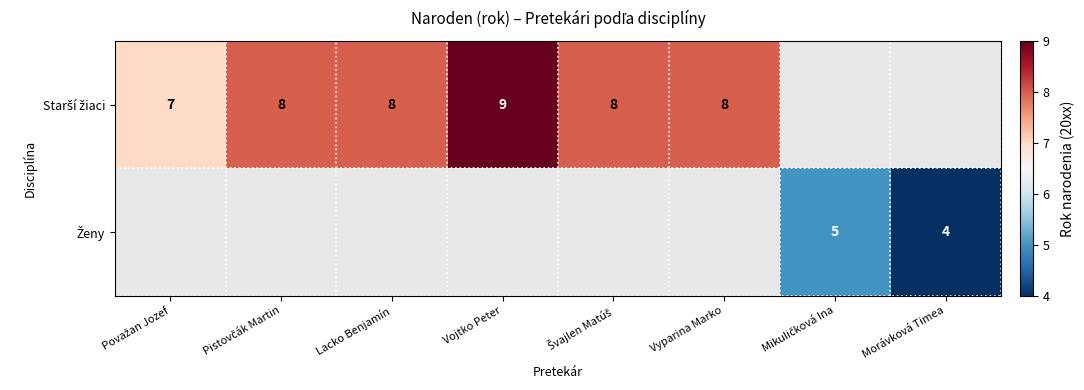

Between Pistovčák Martin and Lacko Benjamín, which series saw the biggest shift?

Starší žiaci